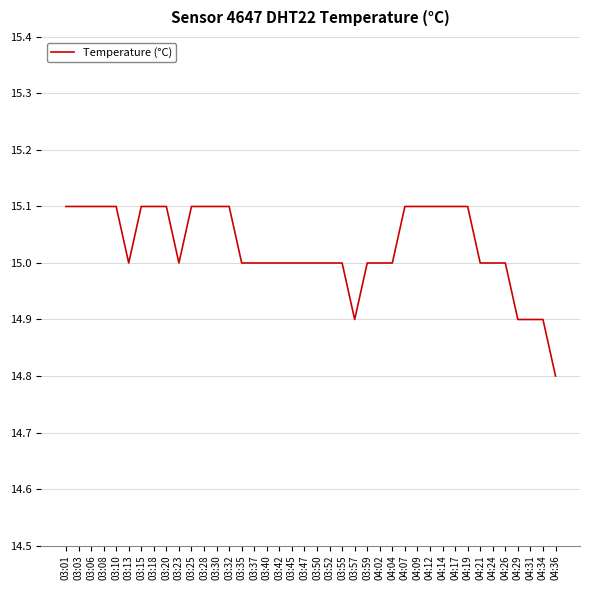

Where does the data first go above 15?

03:01